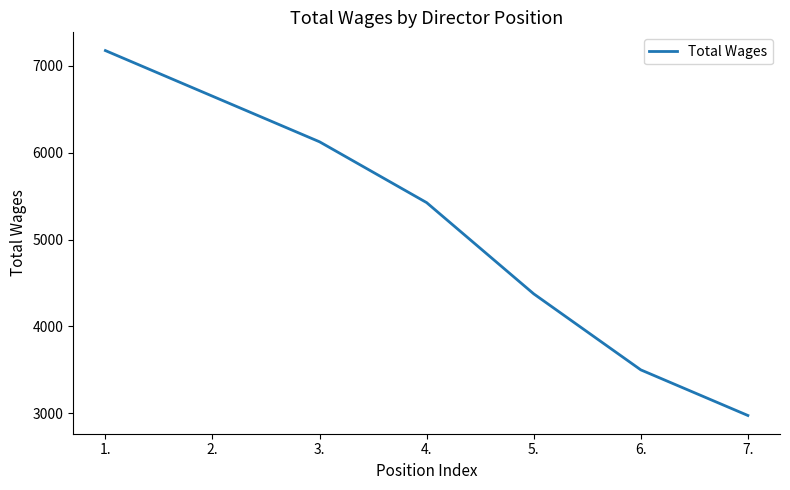

Rank the categories by value from lowest to highest.

7., 6., 5., 4., 3., 2., 1.